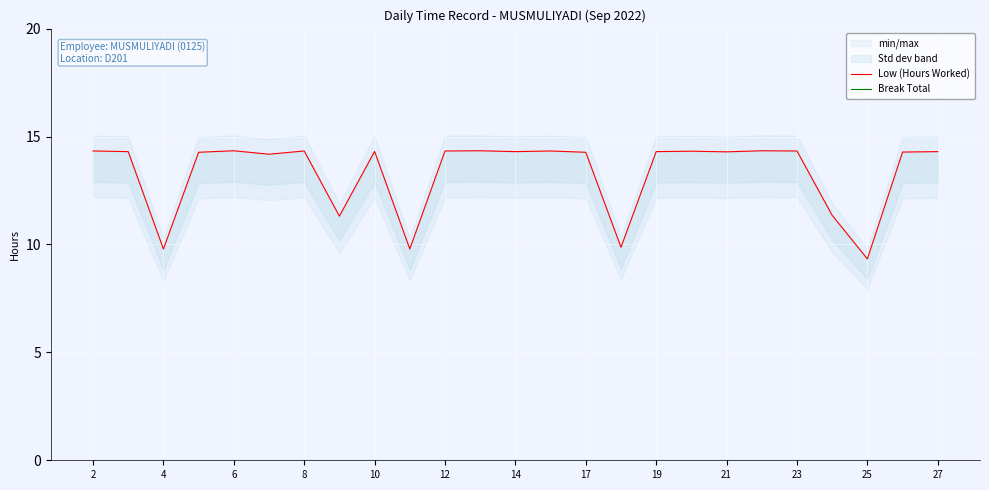

What is the spread (max minus min) of values at 13?

14.3